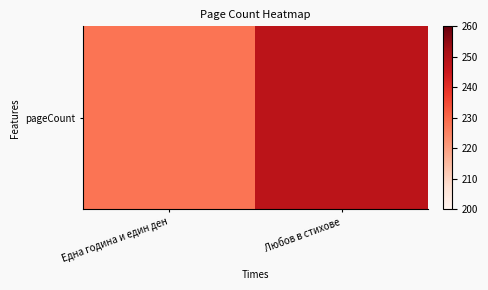

Where is the data nearest to the value 238?

Една година и един ден